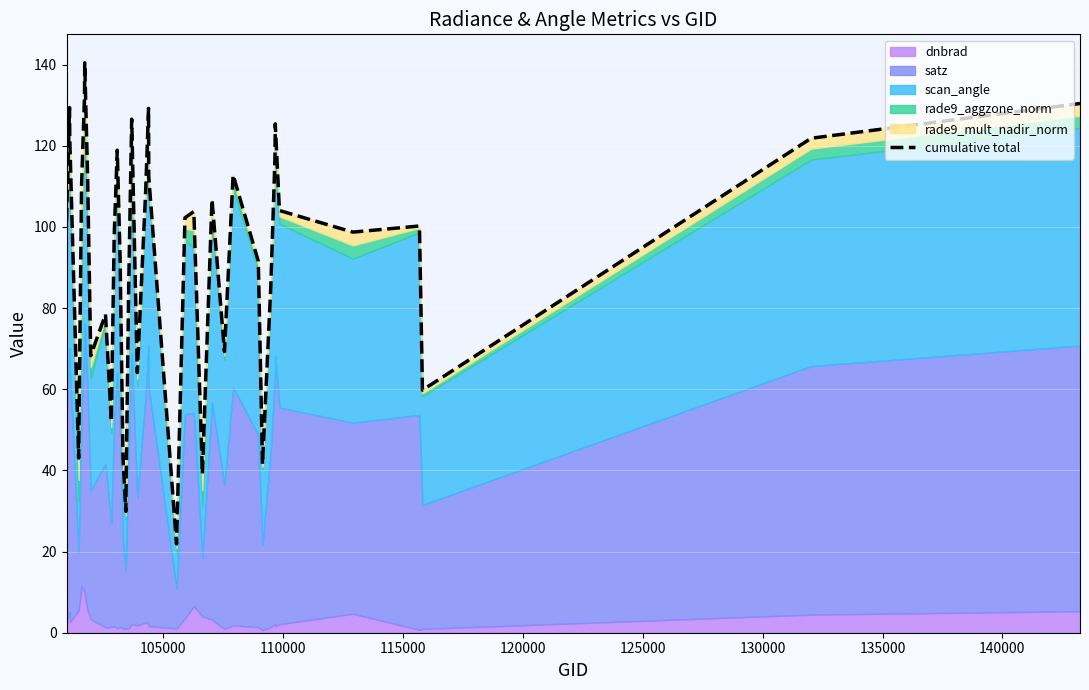

True or false: the data has more than 0 interior local peaks.

True